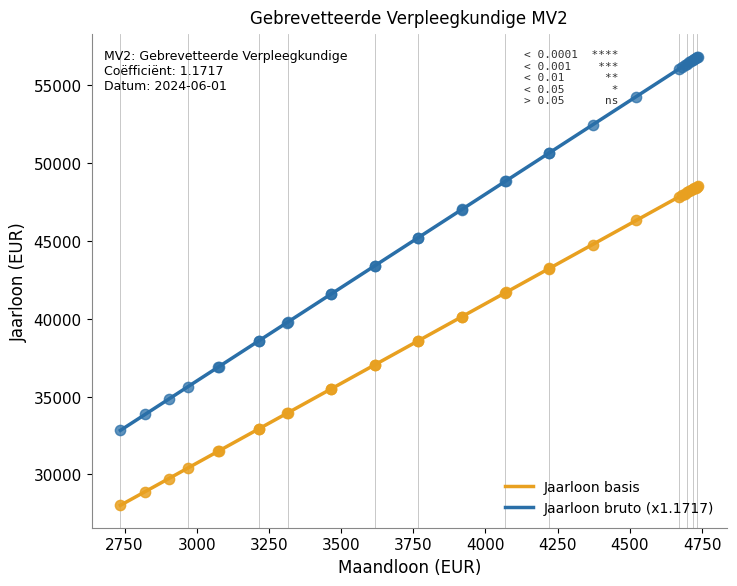

Which series contains the lowest Y value?

Jaarloon basis